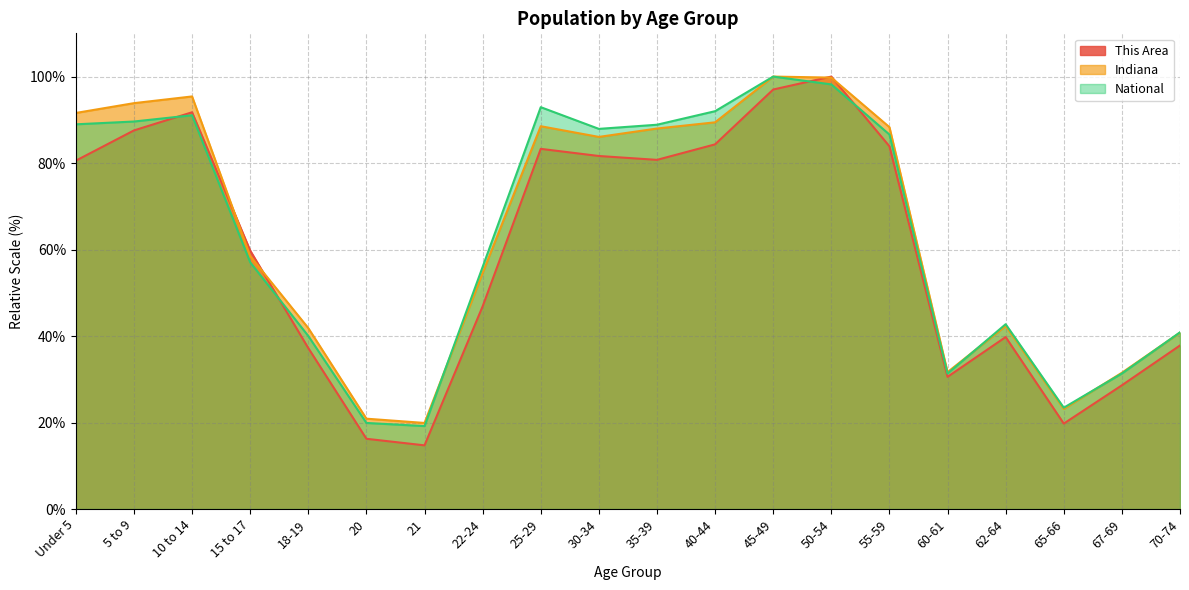

What is the difference between the second highest and minimum values in the National series?

79.0